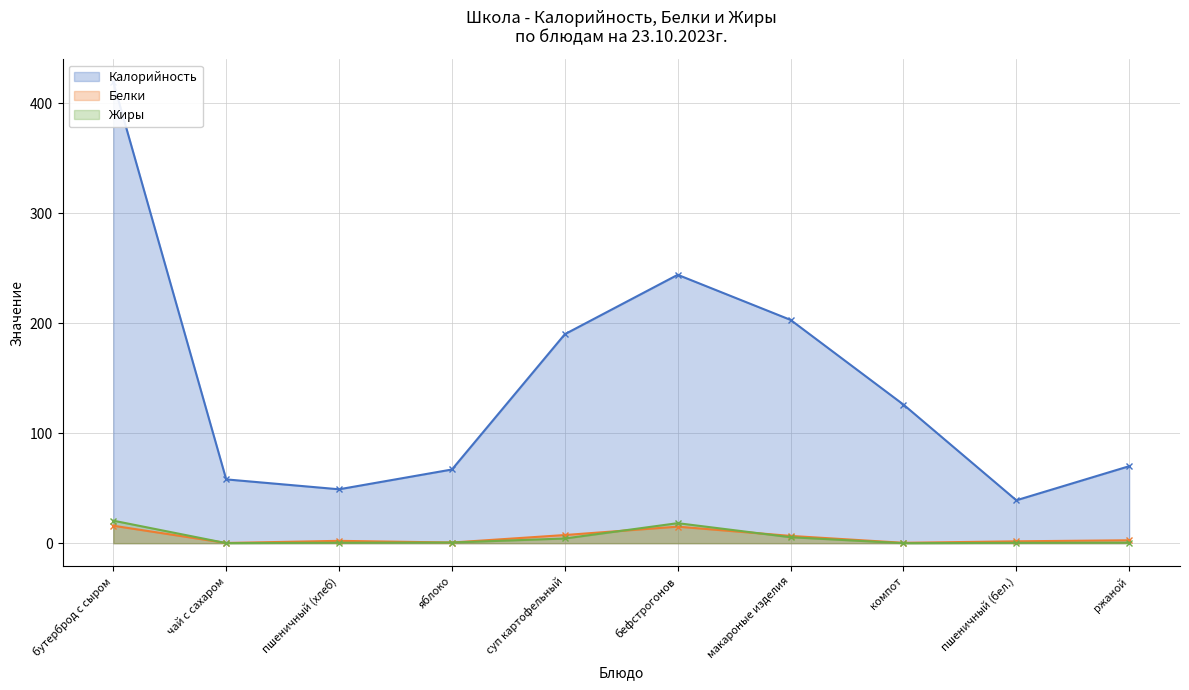

True or false: Калорийность and Белки intersect in this chart.

False